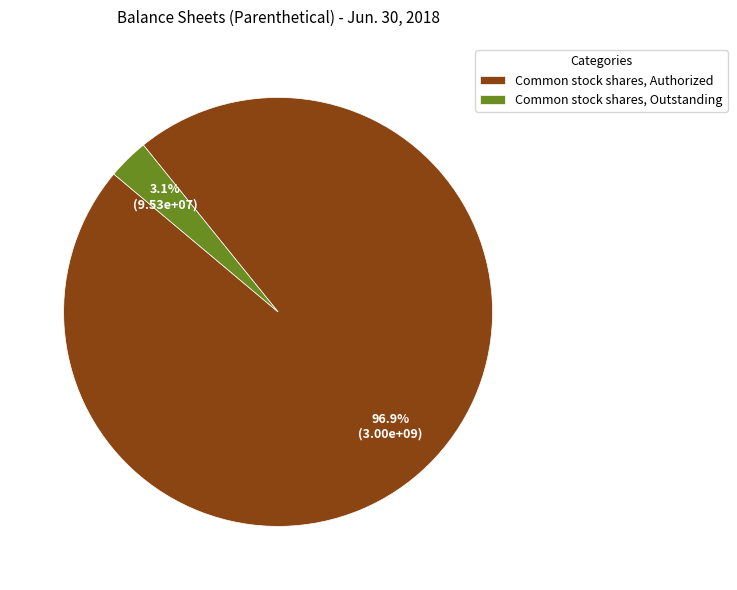

To the nearest percent, what is the difference between the largest and smallest slice percentages?

94%